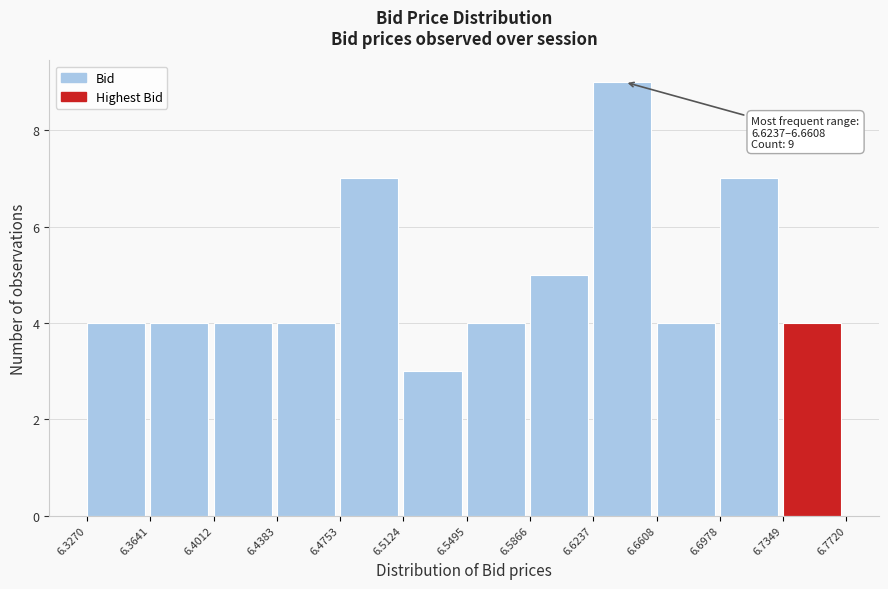

Which range on the x-axis has the tallest bar?

6.6237 to 6.6608